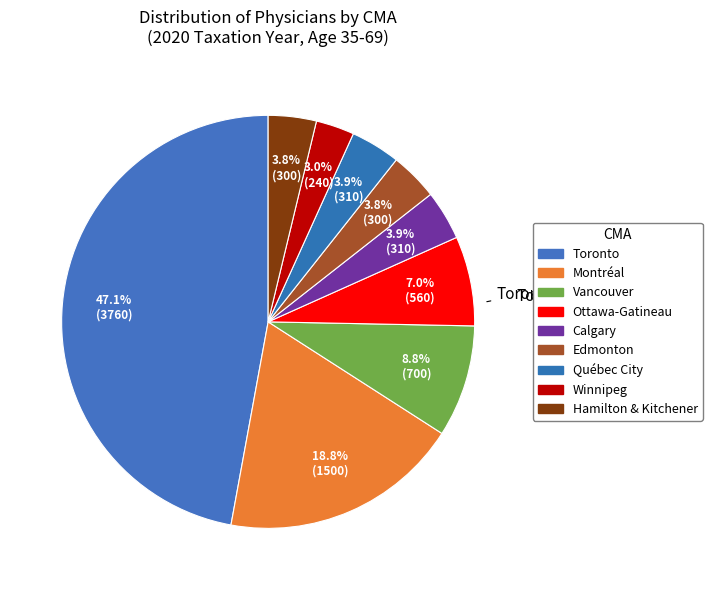

How many segments does this pie chart have?

9